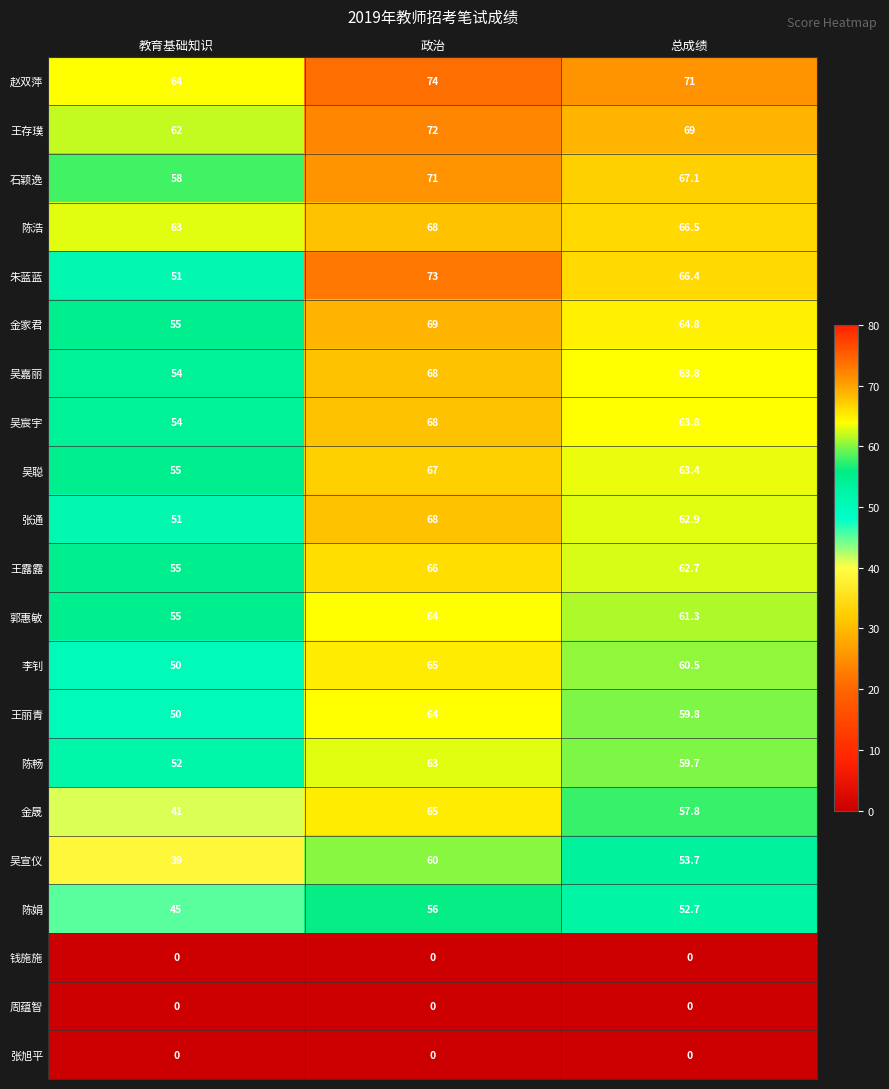

The value of 张通 at 总成绩 is 62.9. True or false?

True